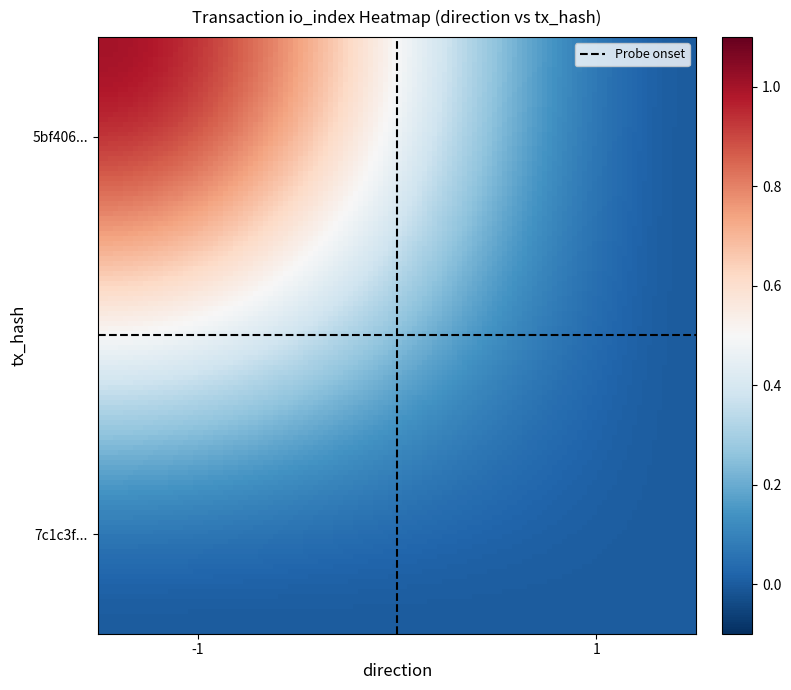

At which category does the chart reach its minimum across all series?

1